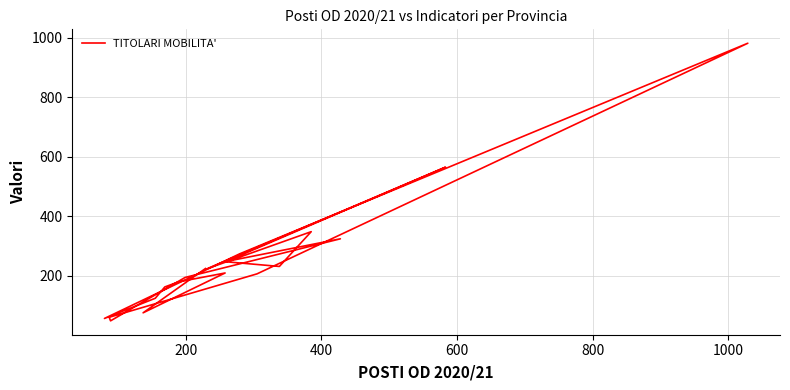

Reading right to left, list all the values displayed in this chart.

259	565	223	348	231	247	324	194	48	60	206	982	273	56	124	162	179	209	75	224